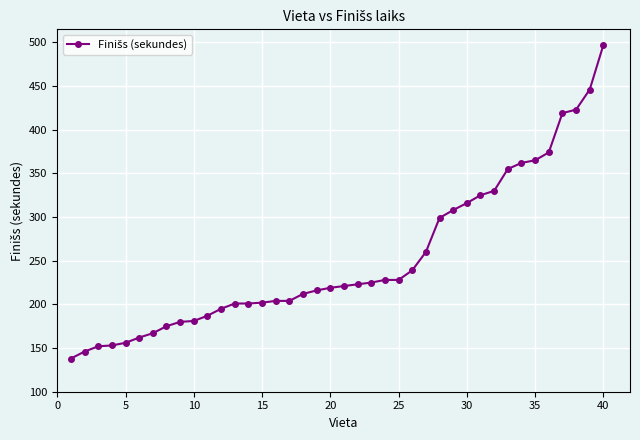

What is the value of the 17th point from the left?

204